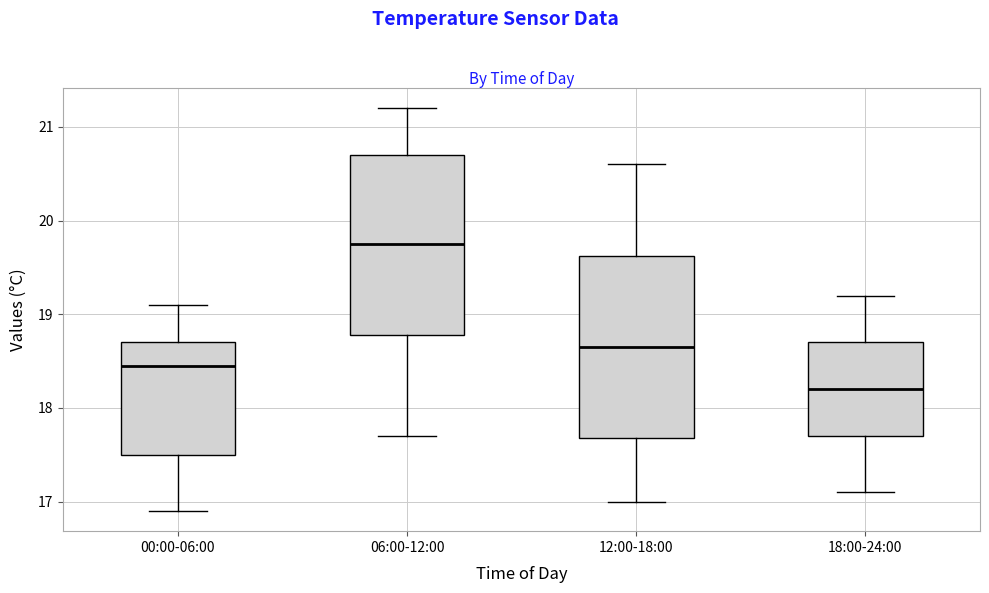

Reading left to right, read every box against the y-axis: the position of its median line, the range the box covers, and the ends of its whiskers. The values are not printed on the chart, so give them approximately, as read against the axis.

00:00-06:00: median 18.5, box 17.5 to 18.7, whiskers 16.9 to 19.1
06:00-12:00: median 19.8, box 18.8 to 20.7, whiskers 17.7 to 21.2
12:00-18:00: median 18.7, box 17.7 to 19.6, whiskers 17.0 to 20.6
18:00-24:00: median 18.2, box 17.7 to 18.7, whiskers 17.1 to 19.2